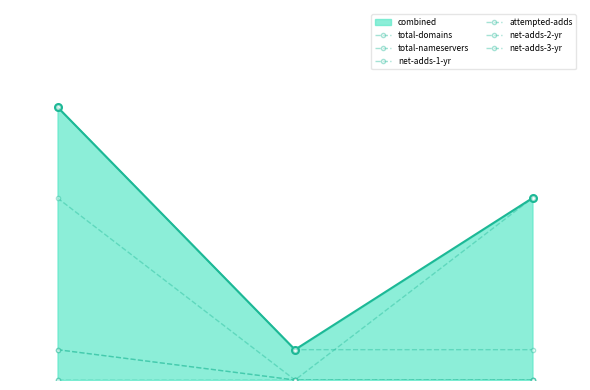

Does the chart display data point markers on the line(s)?

Yes